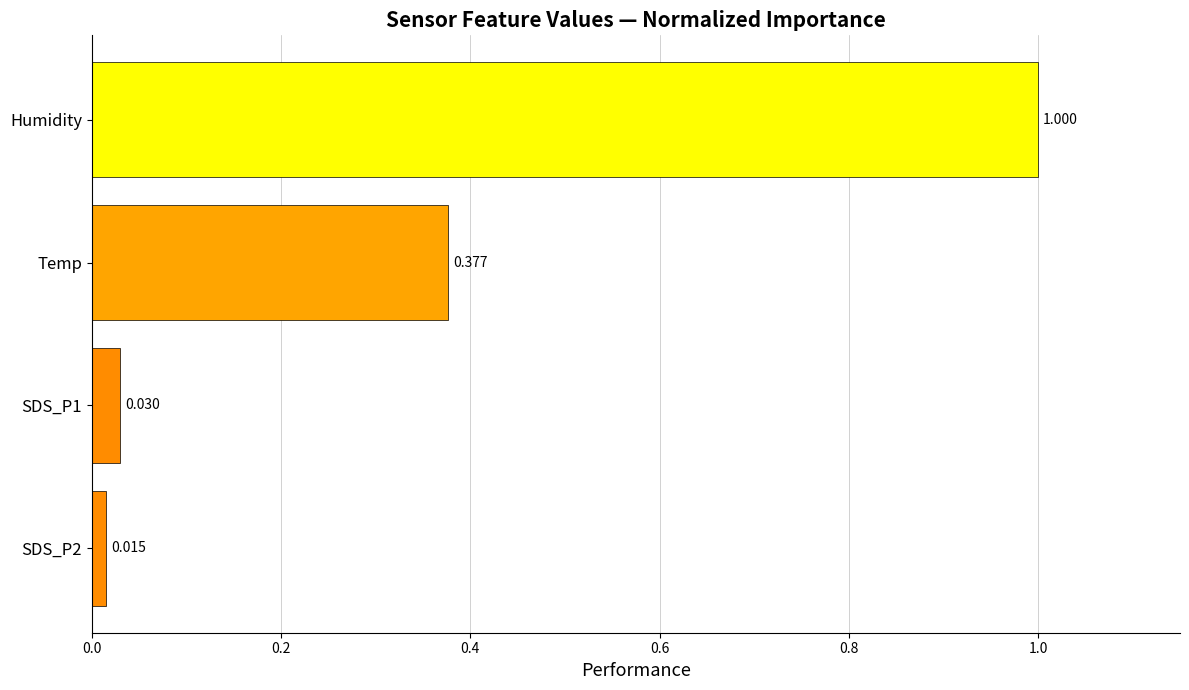

List the labels in order of value, largest first.

Humidity, Temp, SDS_P1, SDS_P2